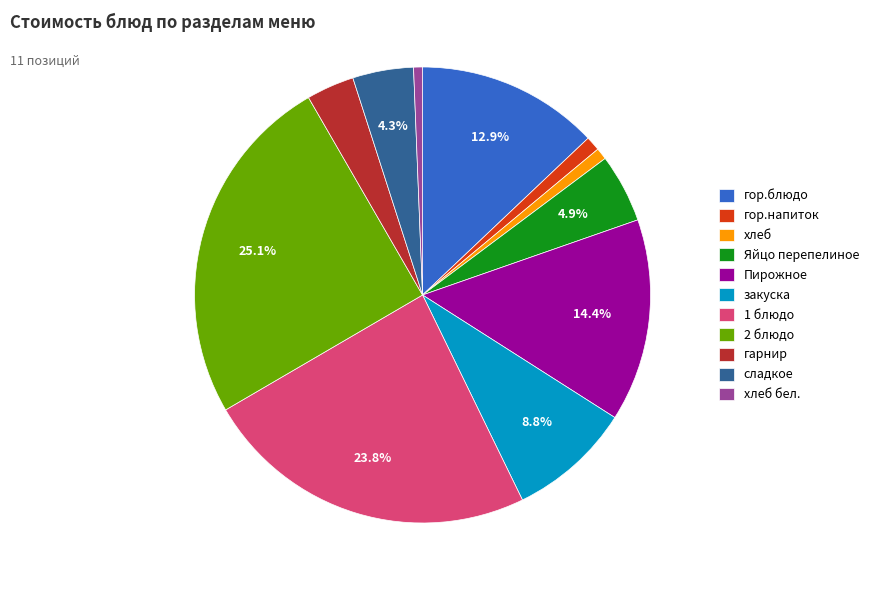

Between 2 блюдо and гор.напиток, which is larger?

2 блюдо